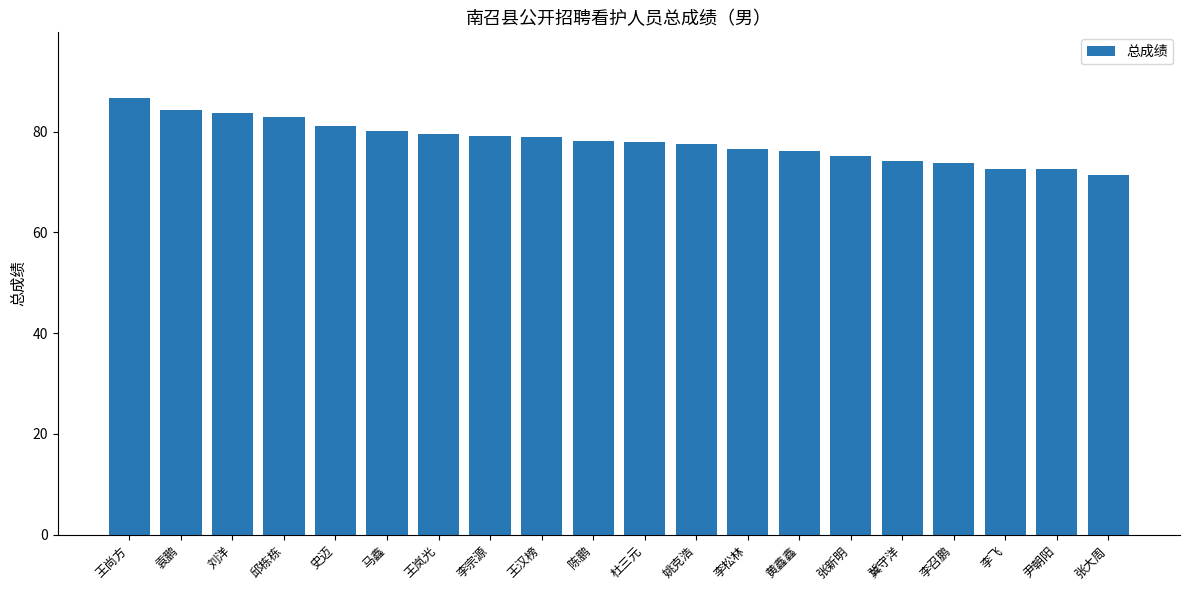

Are the bars grouped side by side (vs. stacked)?

No